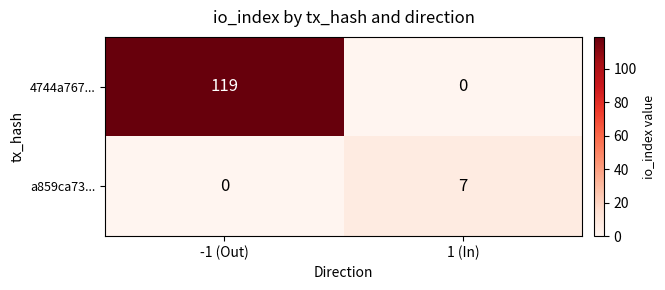

What is the total value across all series at 1 (In)?

7